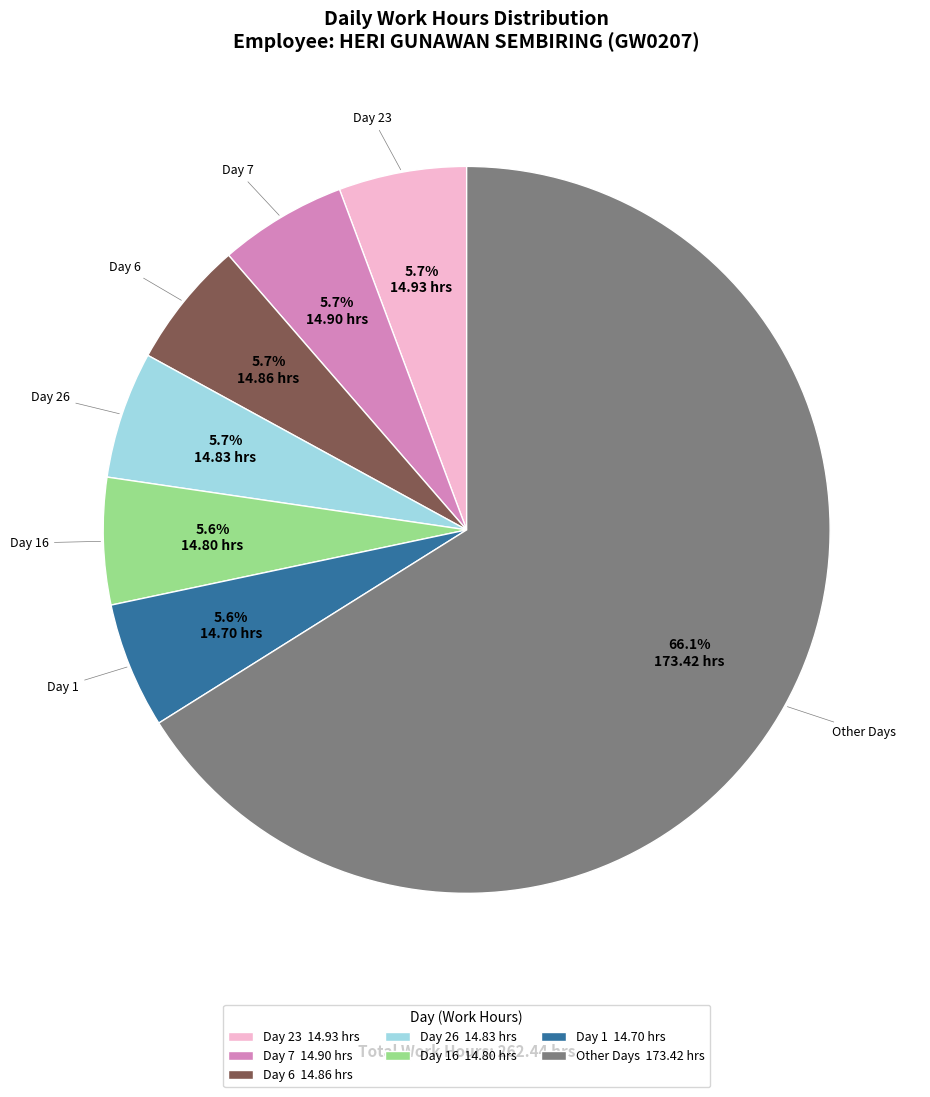

To the nearest percent, what is the average slice percentage?

14%